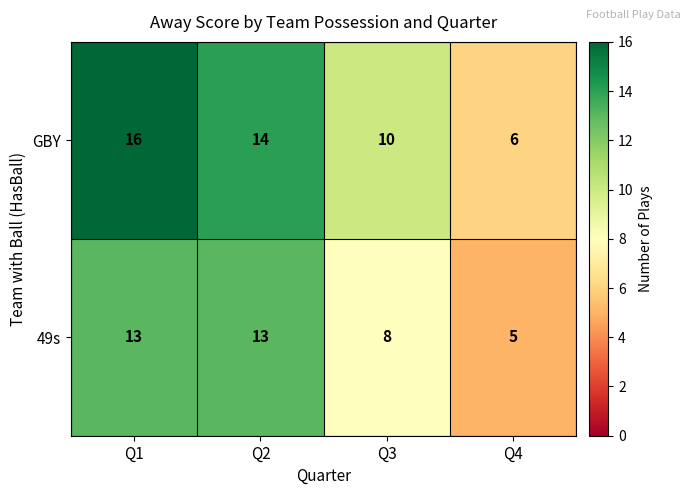

At which category does the chart reach its peak across all series?

Q1